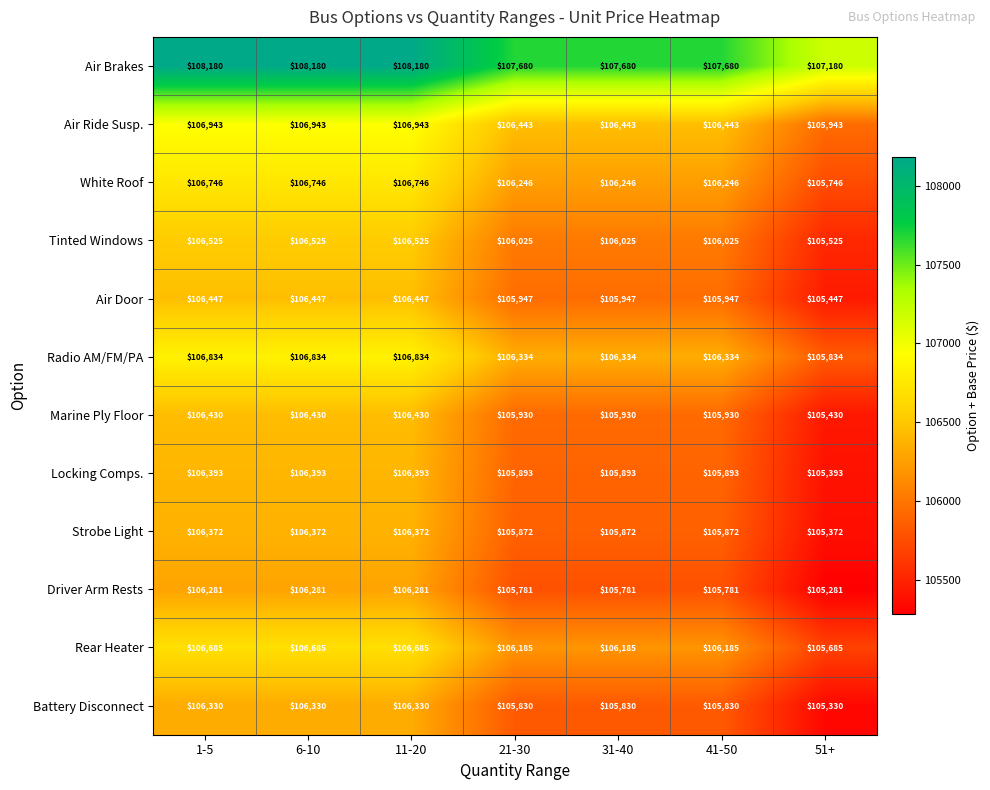

What is the approximate value of Radio AM/FM/PA at 41-50, to the nearest 100?

106300